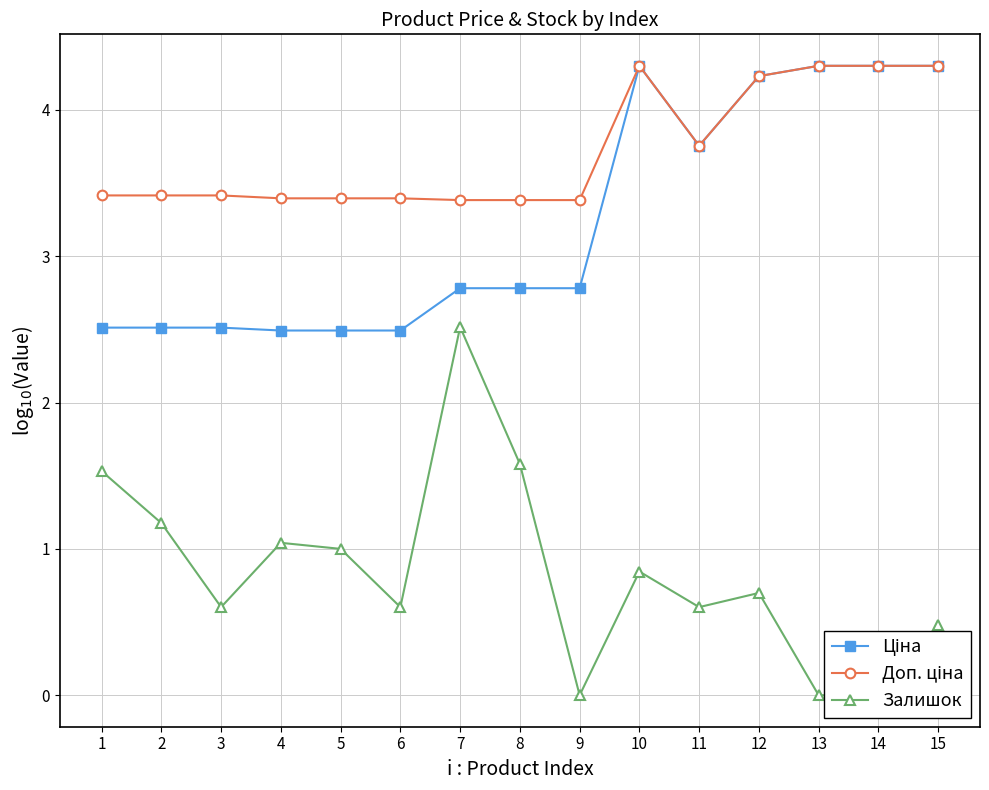

Where is the first local maximum for Залишок?

4